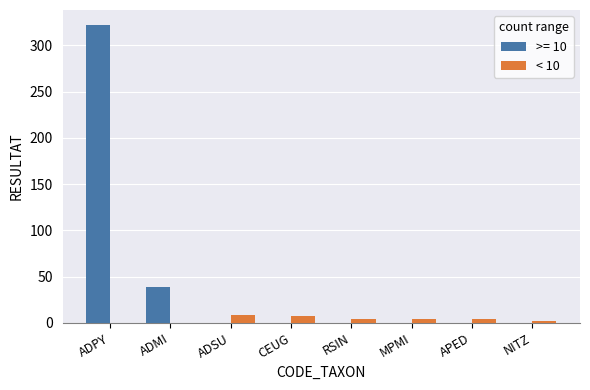

At which category is the sum across all series the highest?

ADPY